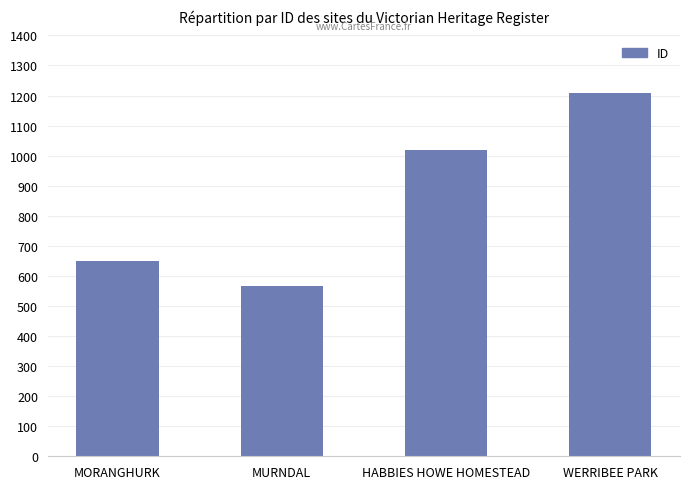

Rank the categories by value from lowest to highest.

MURNDAL, MORANGHURK, HABBIES HOWE HOMESTEAD, WERRIBEE PARK